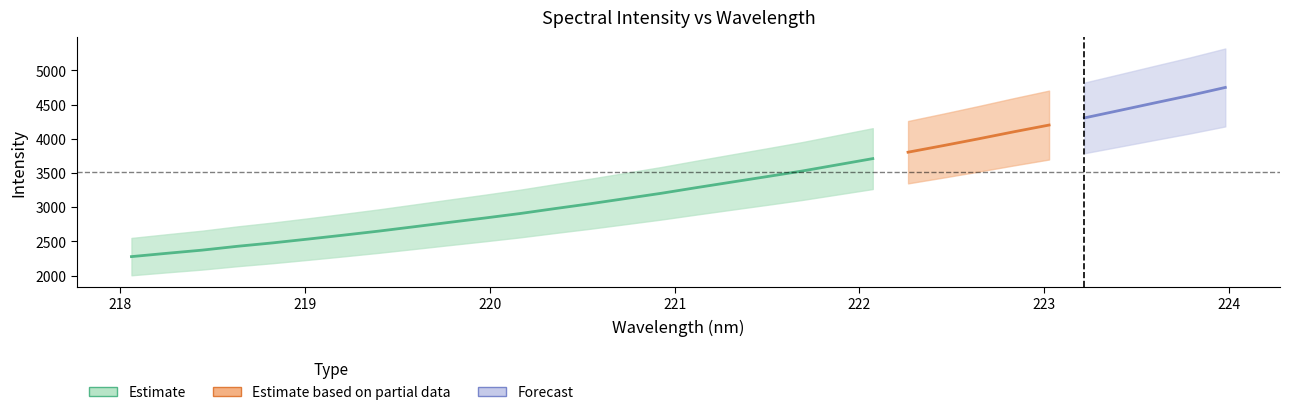

Count the number of values greater than 3285.

16